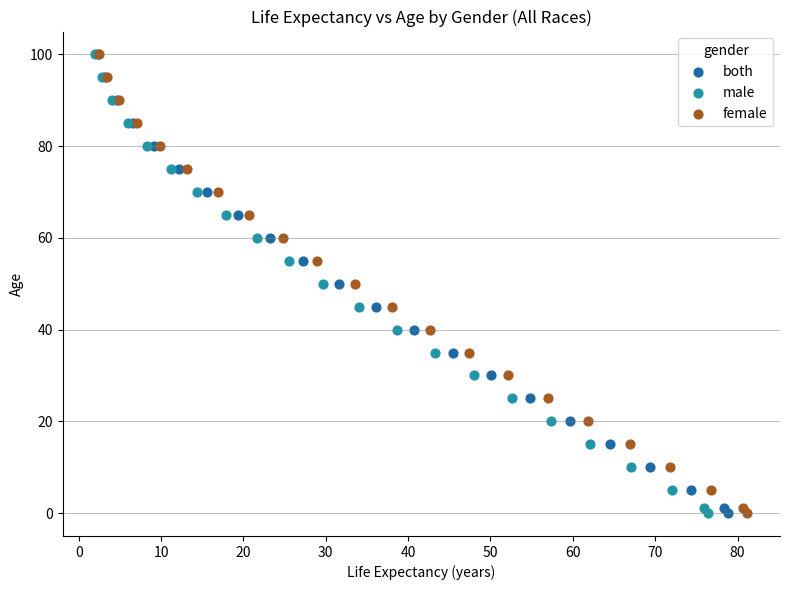

What are all the series names shown in the legend?

both, male, female